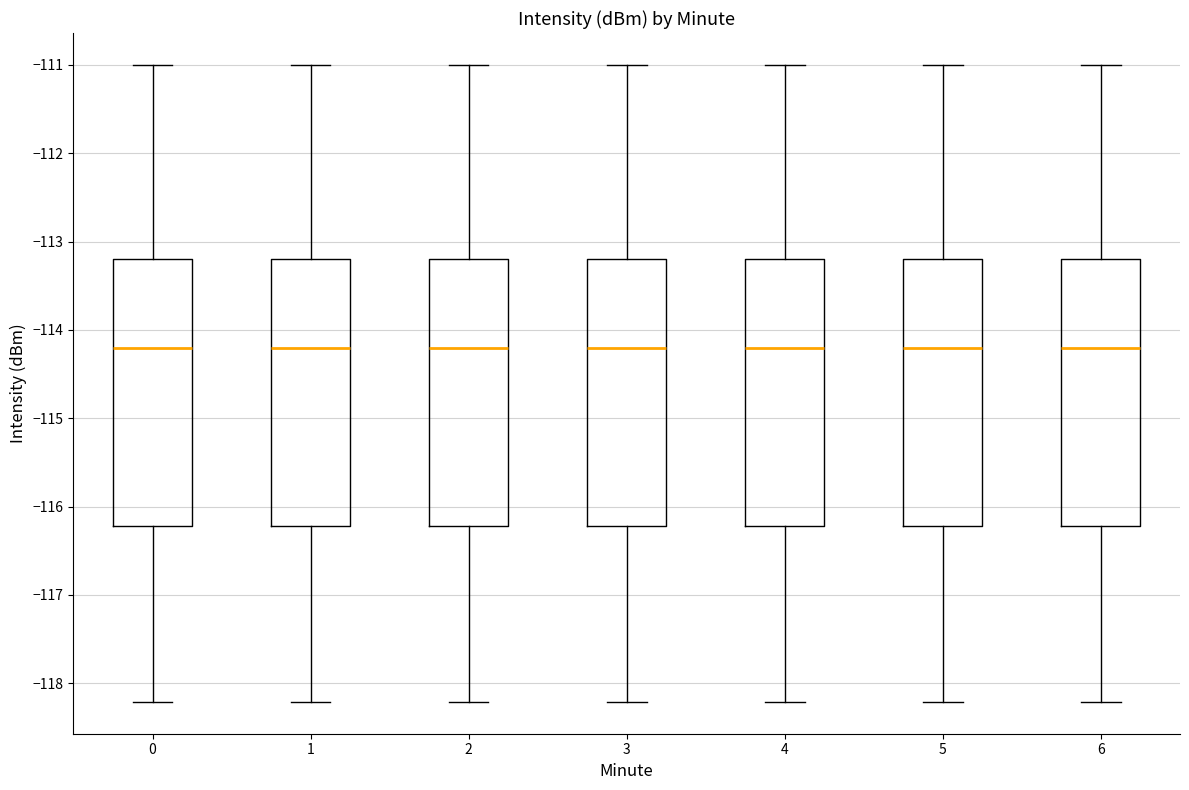

Where is the lower edge of the box at x = 3 on the y-axis? The values are not printed on the chart, so give them approximately, as read against the axis.

-116.2